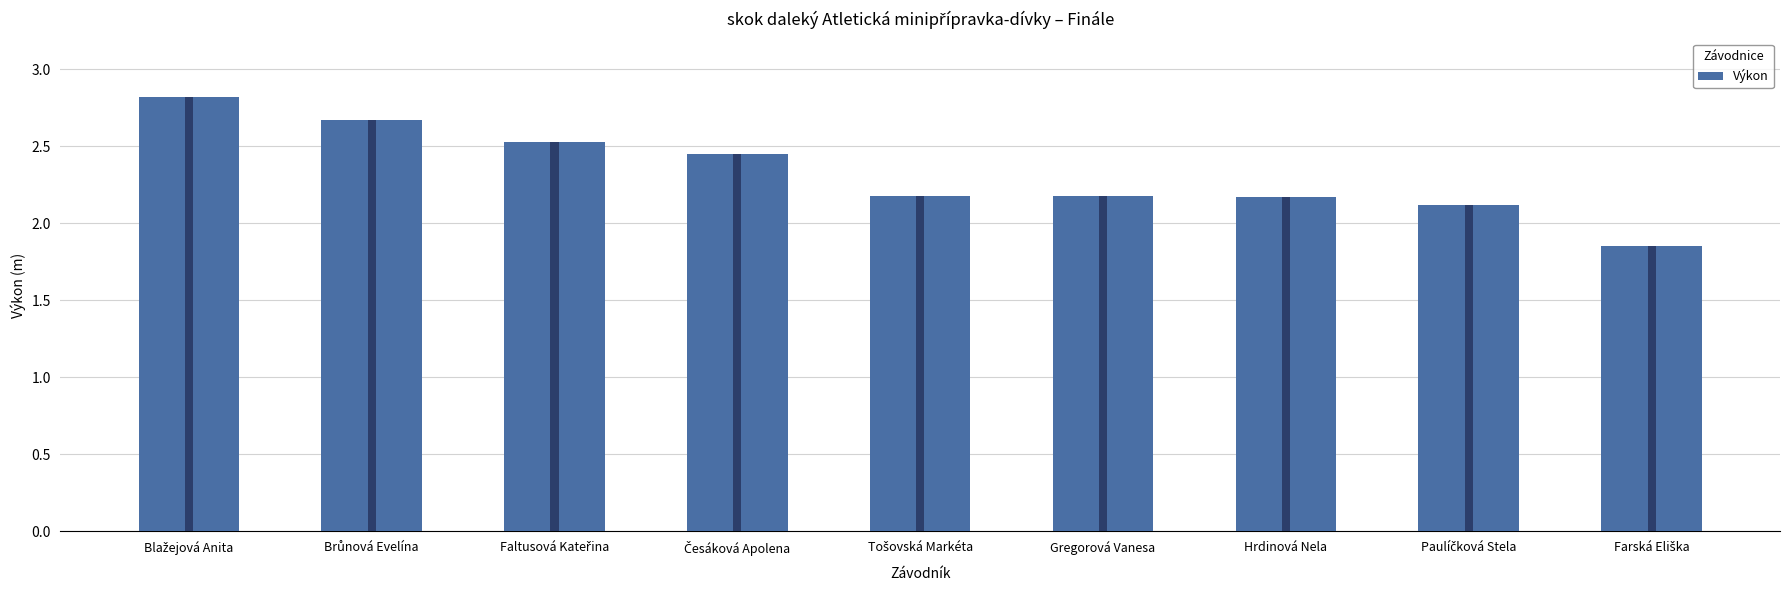

The value at Faltusová Kateřina is 2.5. True or false?

True